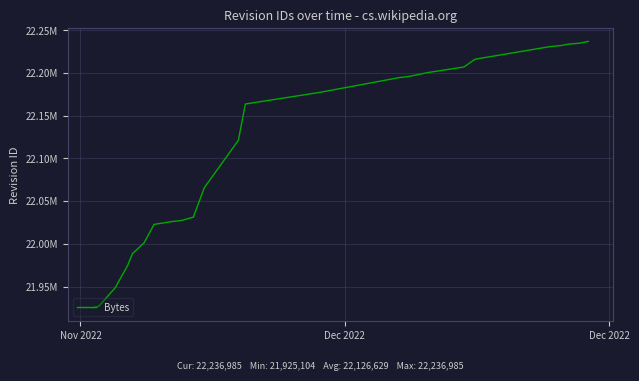

What is the greatest value displayed?

22236985